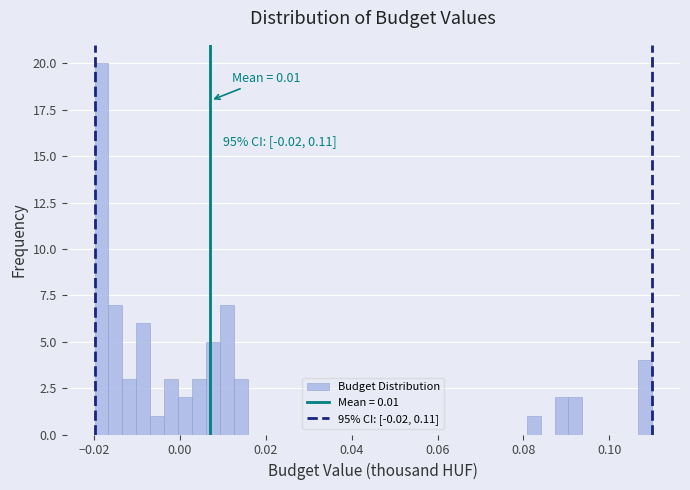

Read against the x-axis, roughly where is the centre of the tallest bar?

-0.018